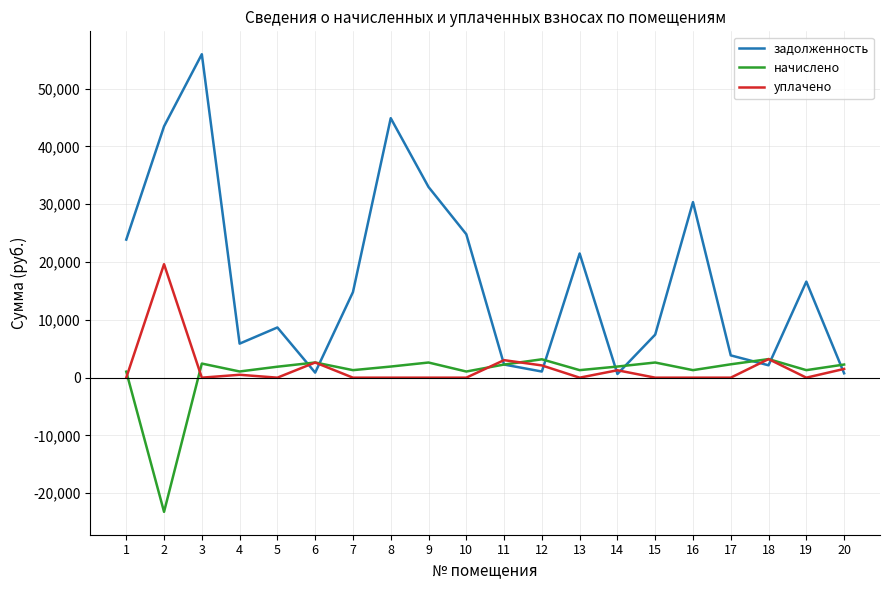

True or false: уплачено and начислено intersect in this chart.

True